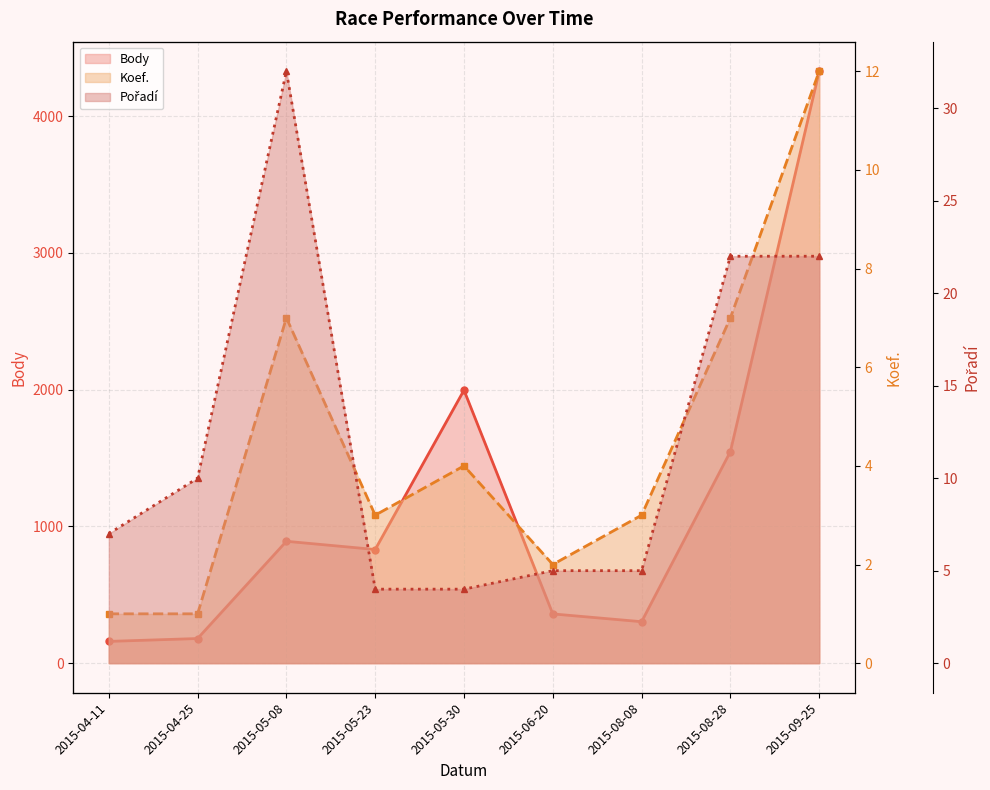

Rank the categories by Koef. value from lowest to highest.

2015-04-11, 2015-04-25, 2015-06-20, 2015-05-23, 2015-08-08, 2015-05-30, 2015-05-08, 2015-08-28, 2015-09-25